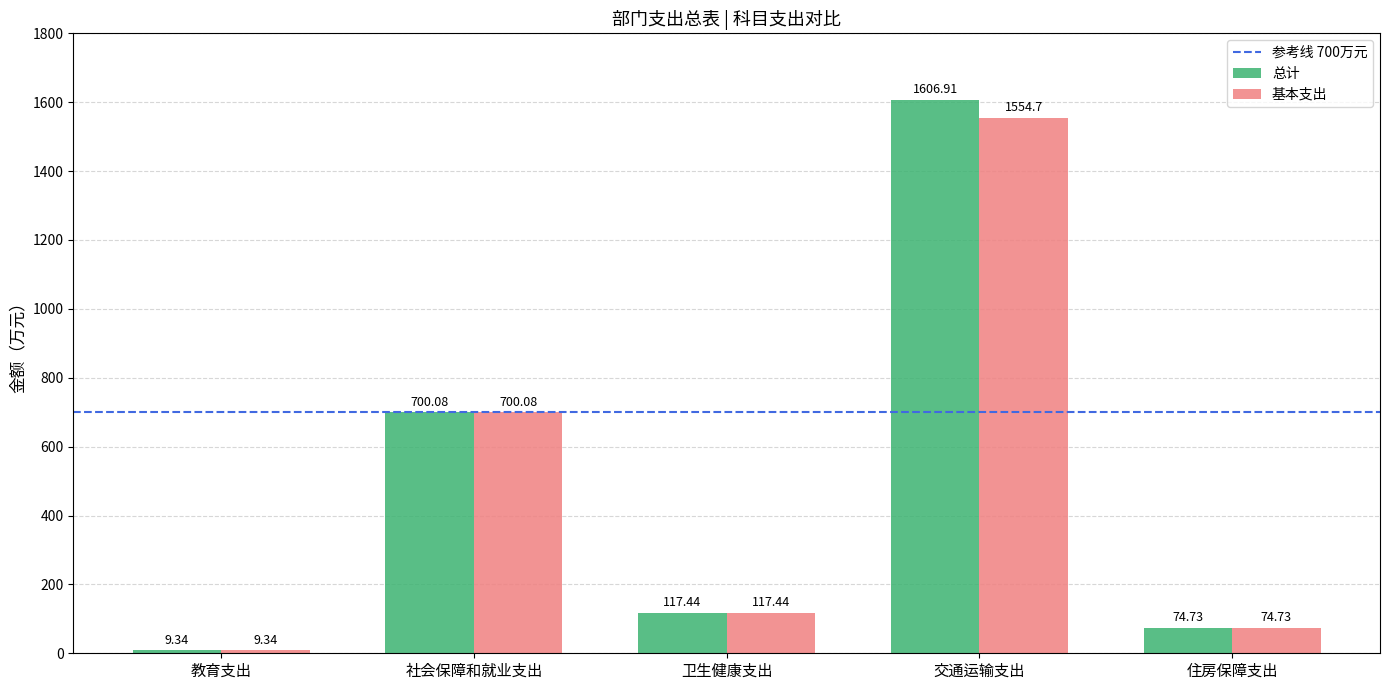

How many bars are there in total?

10